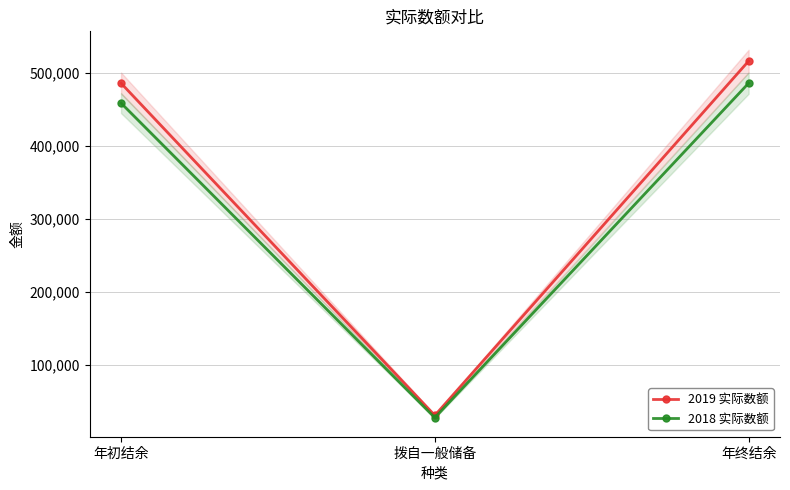

What is the difference between the second highest and minimum values in the 2018 实际数额 series?

431747